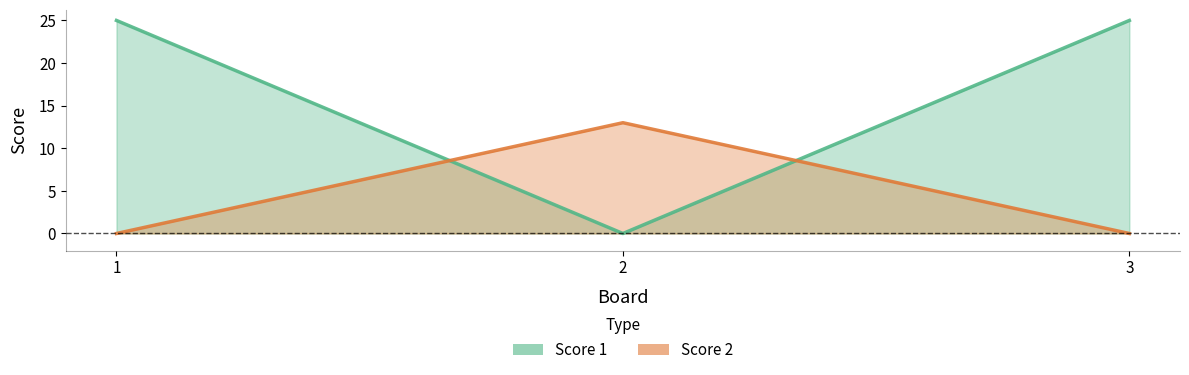

The value of Score 1 at 3 is 13. True or false?

False